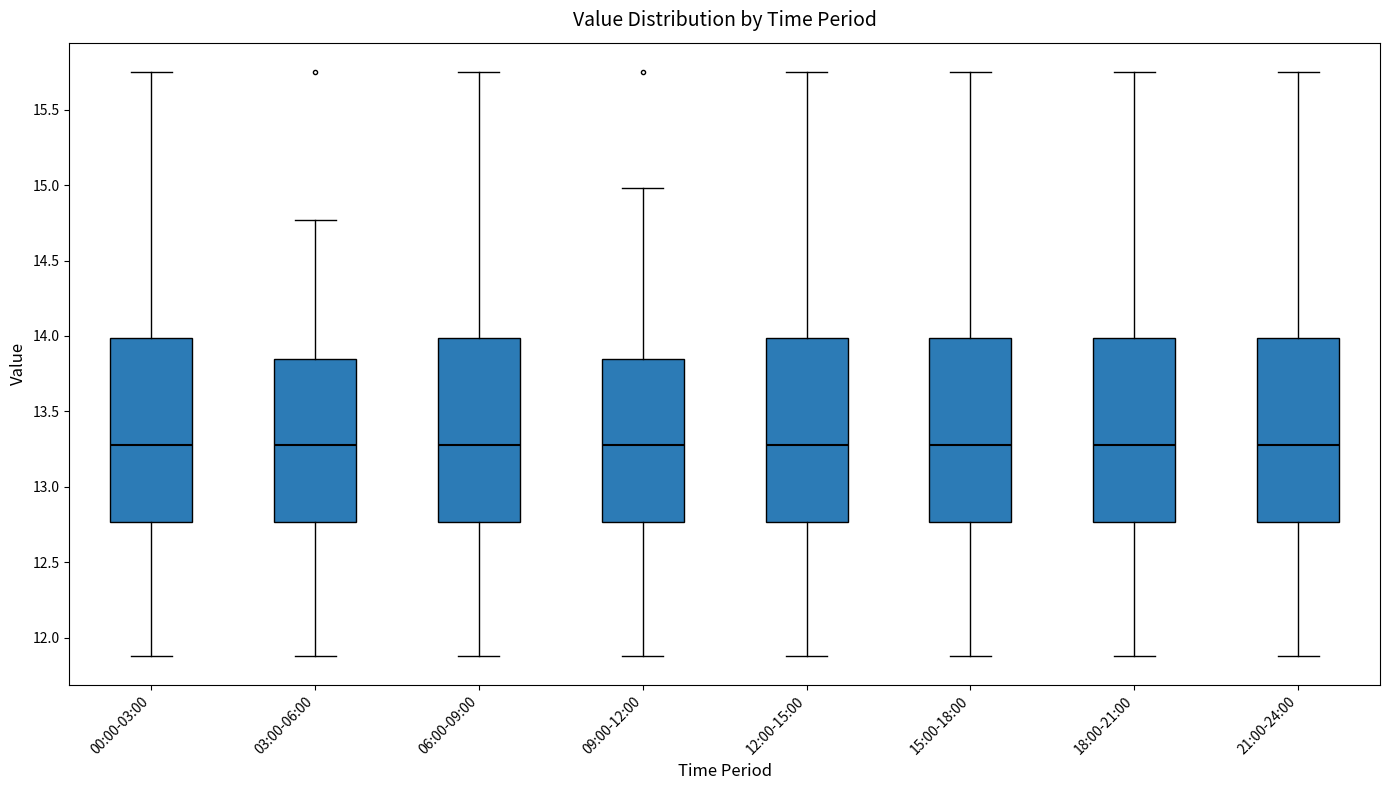

Where does the upper whisker of the box for 03:00-06:00 end on the y-axis? The values are not printed on the chart, so give them approximately, as read against the axis.

14.75